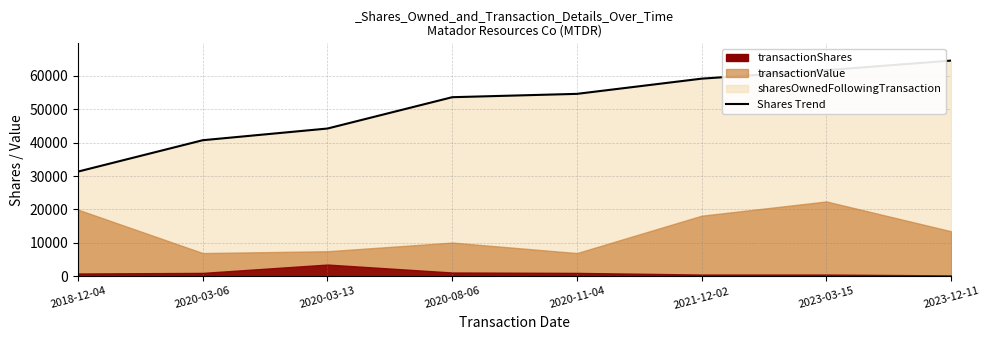

List the labels in order of value, largest first.

2023-12-11, 2023-03-15, 2021-12-02, 2020-11-04, 2020-08-06, 2020-03-13, 2020-03-06, 2018-12-04